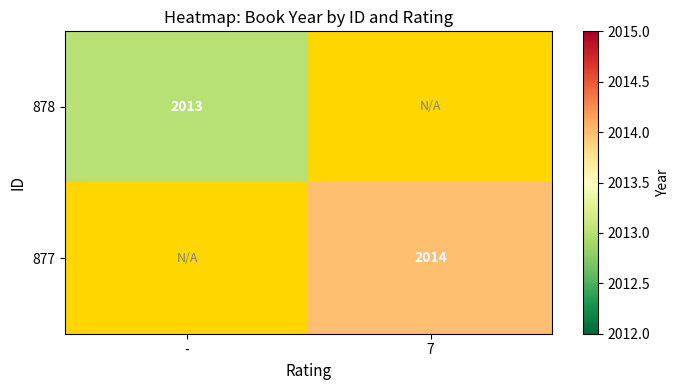

True or false: 878 has a value of 1249 at -.

False